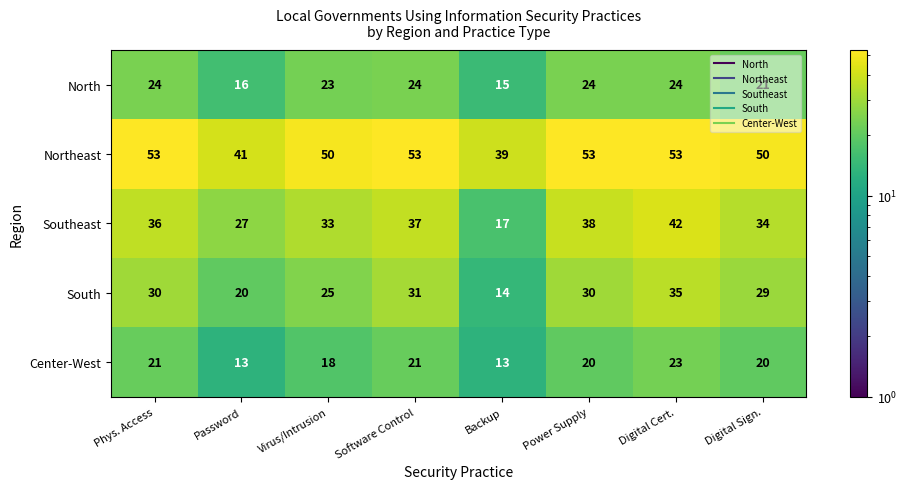

Rank the series at Digital Sign. from lowest to highest value.

Center-West, North, South, Southeast, Northeast